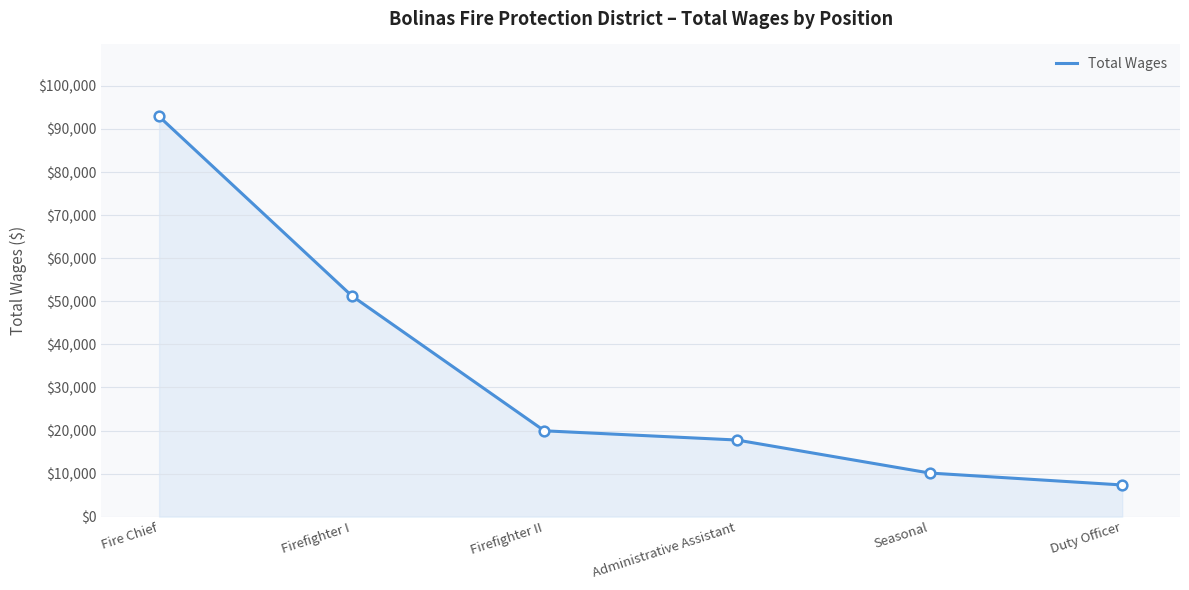

Between Fire Chief and Administrative Assistant, which is larger?

Fire Chief